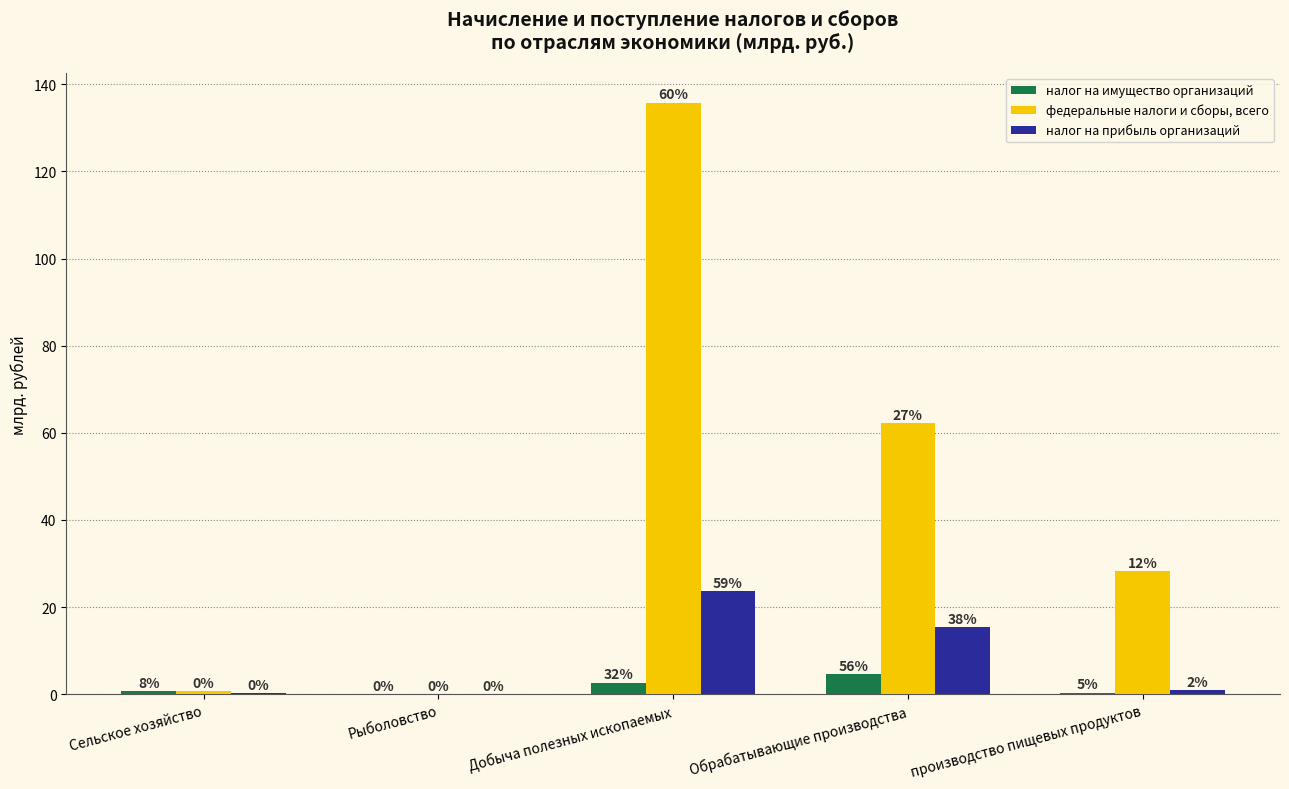

What is the value of the федеральные налоги и сборы, всего bar at the 5th from the left?

28.2